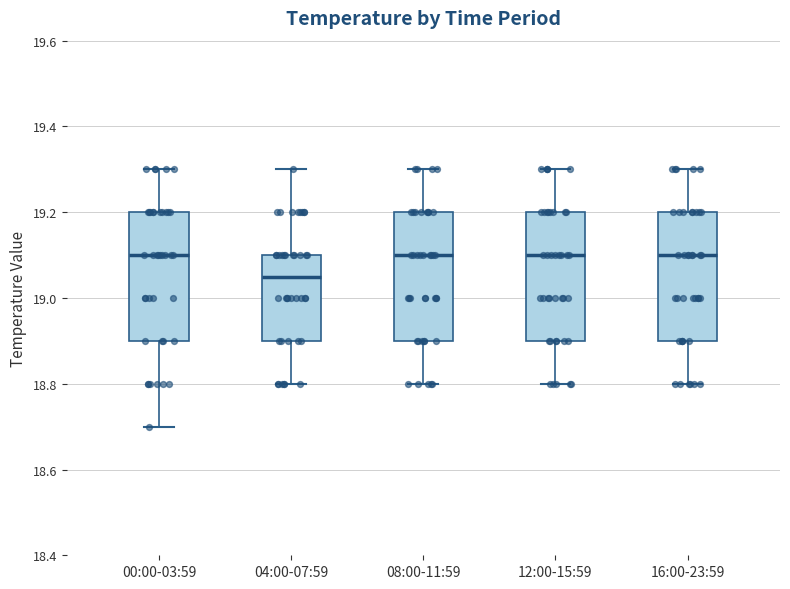

Where does the upper whisker of the box for 12:00-15:59 end on the y-axis? The values are not printed on the chart, so give them approximately, as read against the axis.

19.30